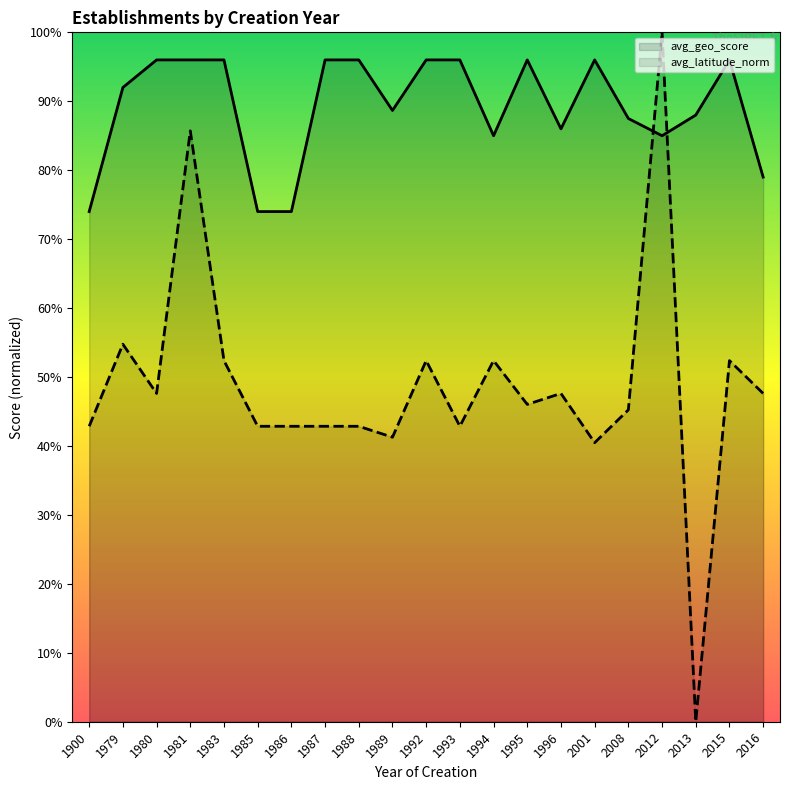

What is the maximum value for avg_geo_score?

1.0